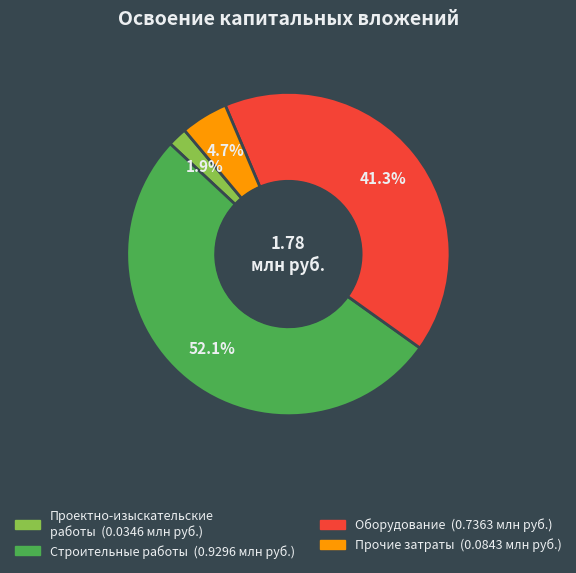

To the nearest percent, what is the difference between the largest and smallest slice percentages?

50%